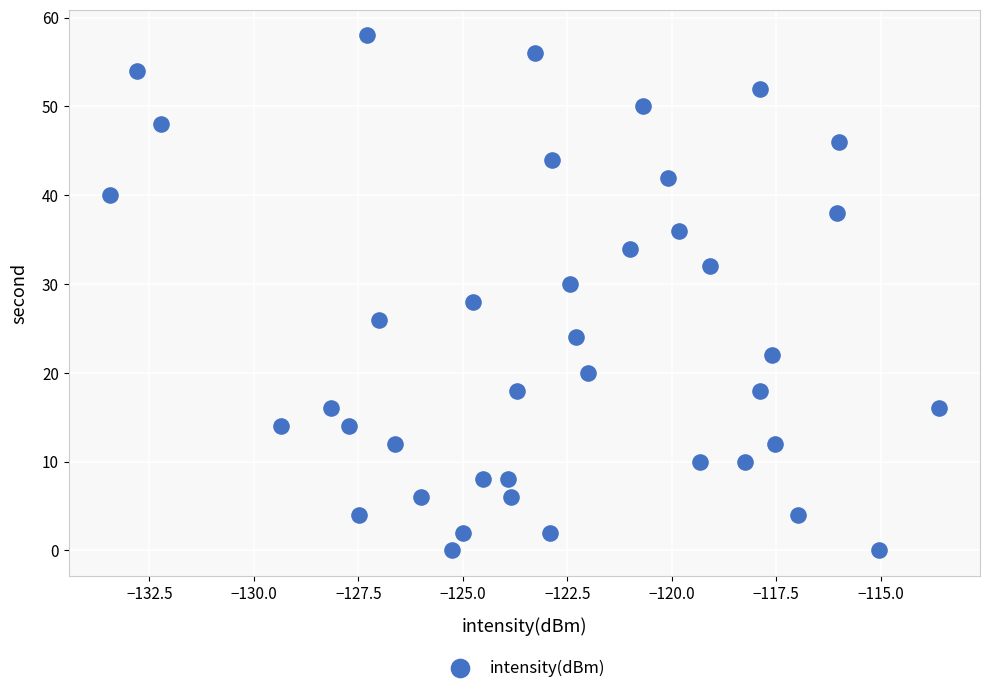

What is the range of Y values (max minus min)?

58